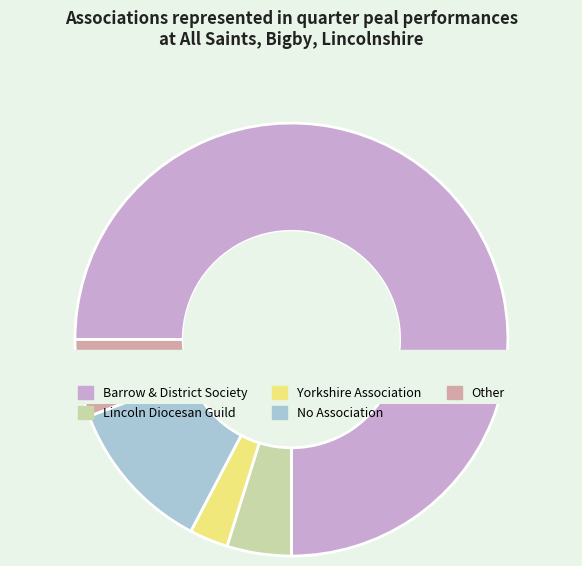

Which has a higher value, No Association or Barrow & District Society?

Barrow & District Society